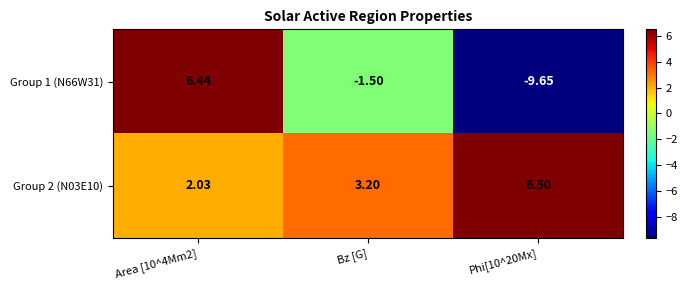

Which series has the largest total across all categories?

Group 2 (N03E10)